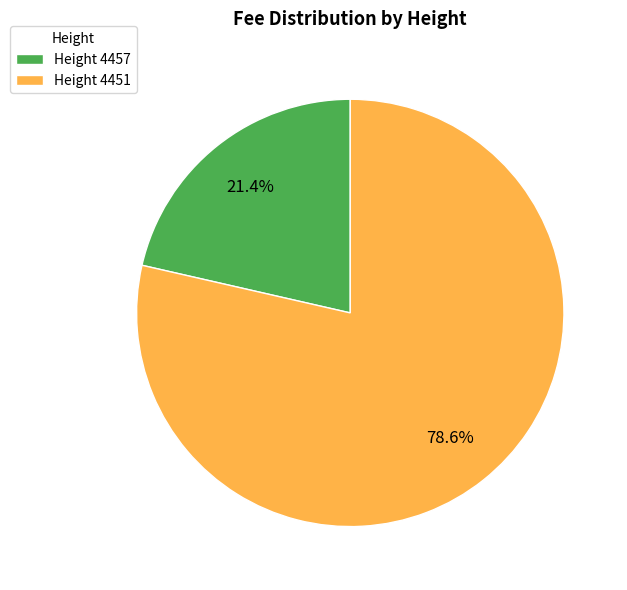

Between Height 4451 and Height 4457, which is larger?

Height 4451